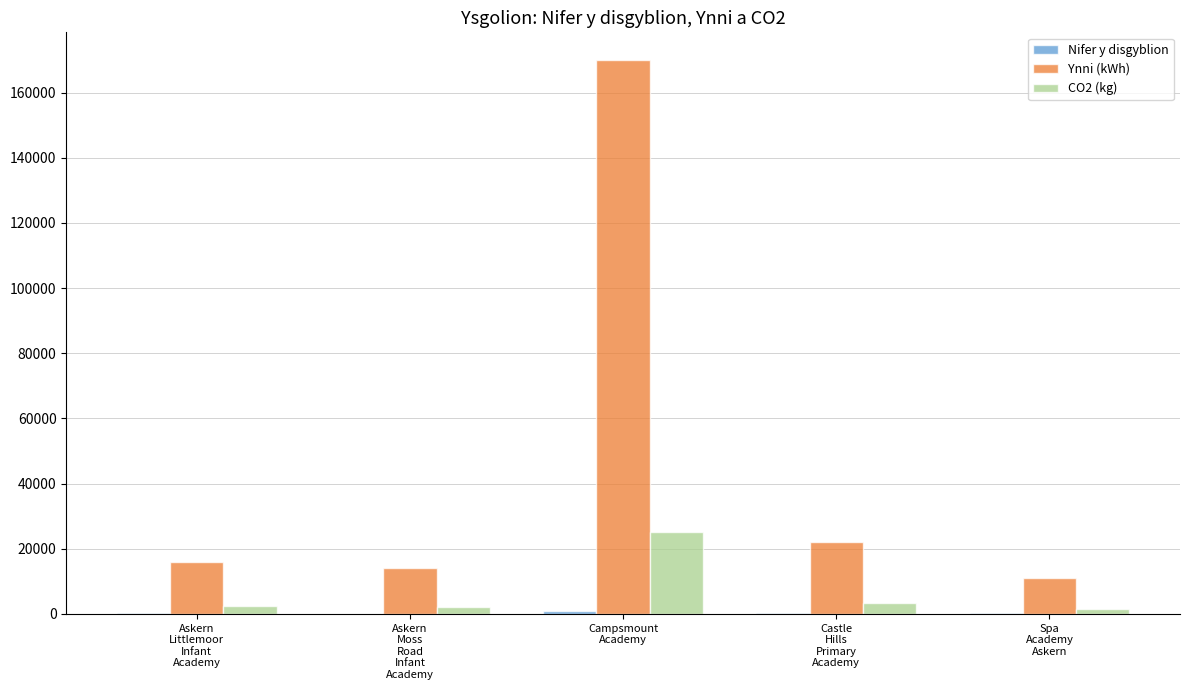

Which series has the largest range (max minus min)?

Ynni (kWh)